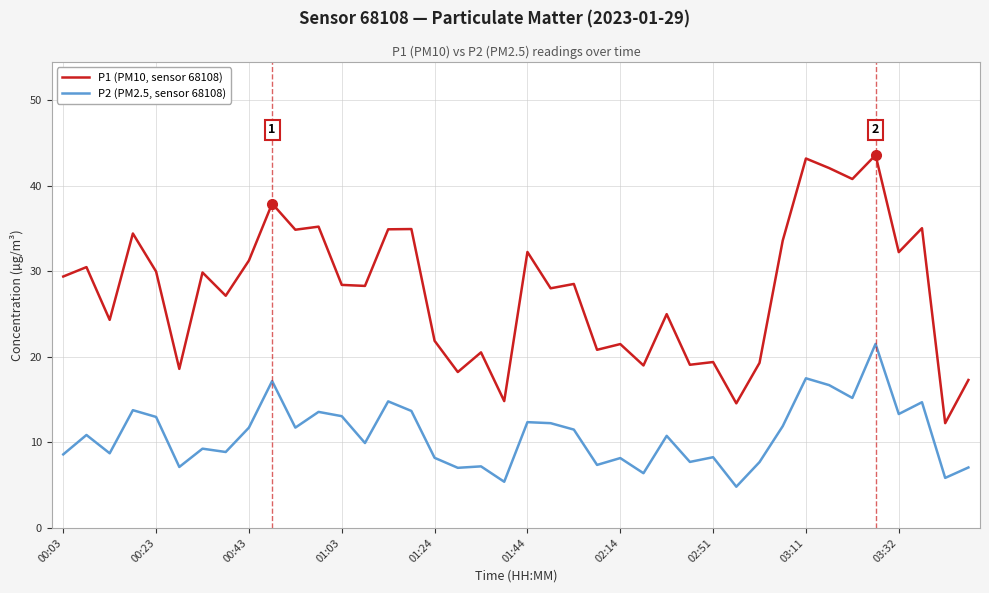

What are all the series names shown in the legend?

P1 (PM10, sensor 68108), P2 (PM2.5, sensor 68108)